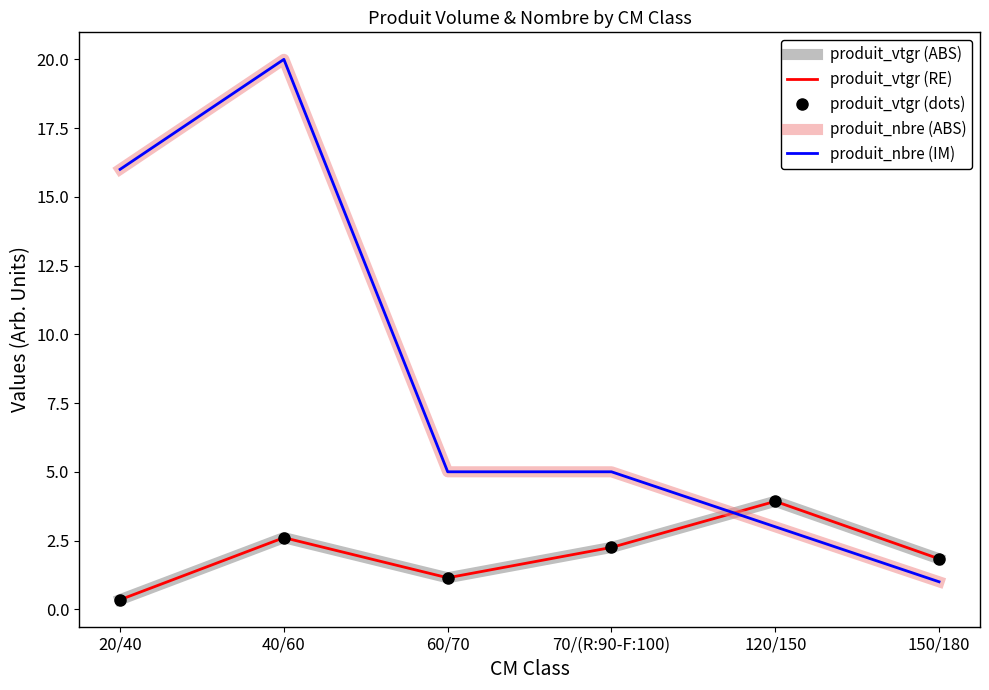

Which series has the largest total across all categories?

produit_nbre (ABS)